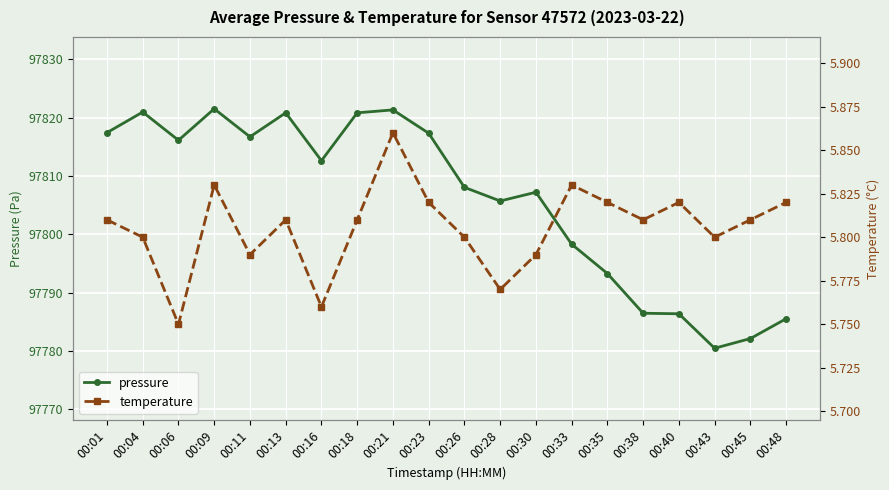

Rank the series at 00:04 from lowest to highest value.

temperature, pressure